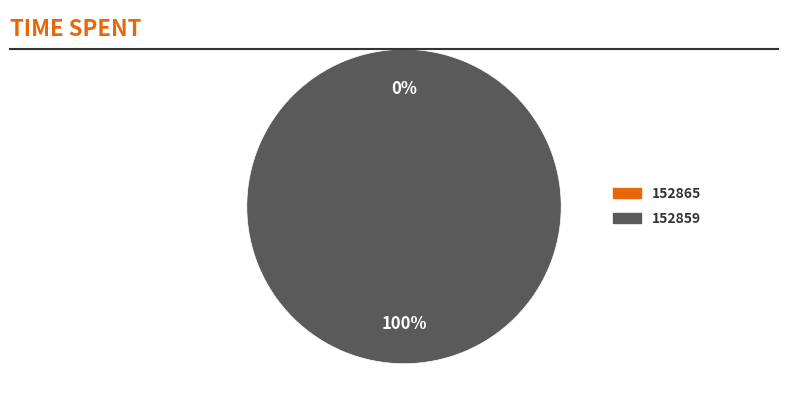

Rank the categories by value from lowest to highest.

152865, 152859